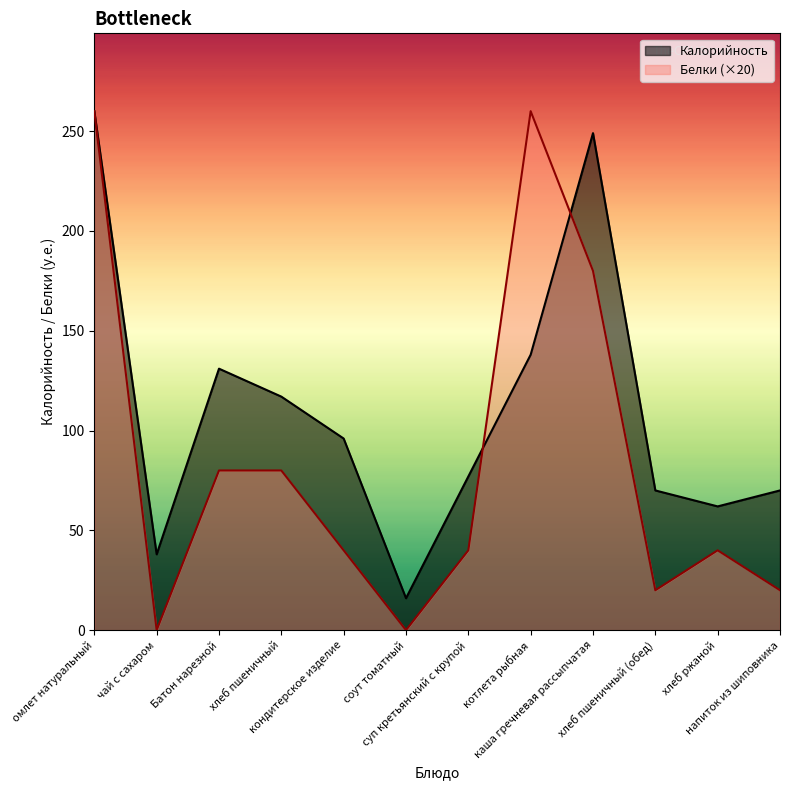

Count the number of categories in the chart.

12